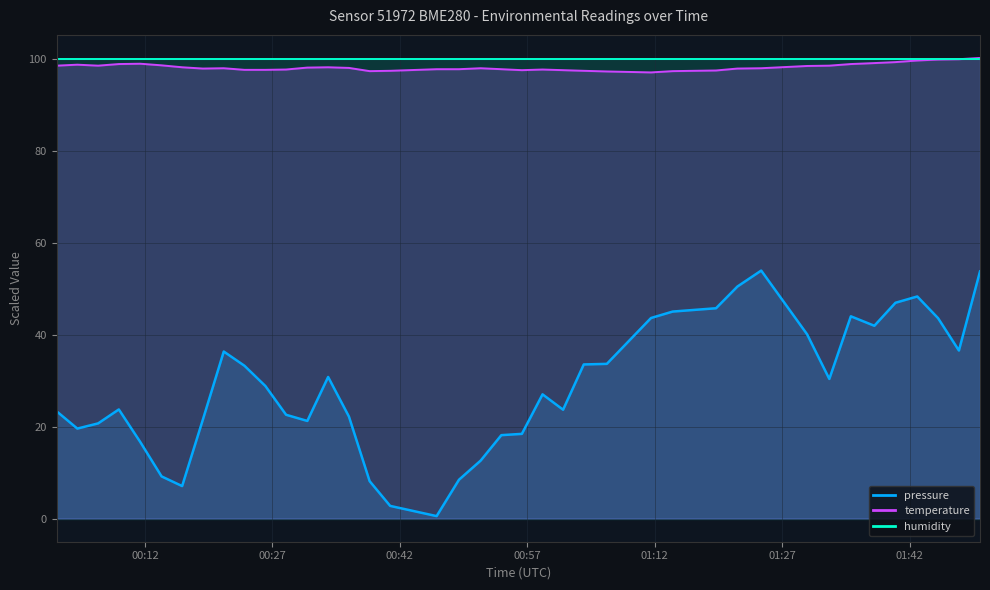

The temperature series shows 97.2 at 2022-10-16T01:06:21. True or false?

True